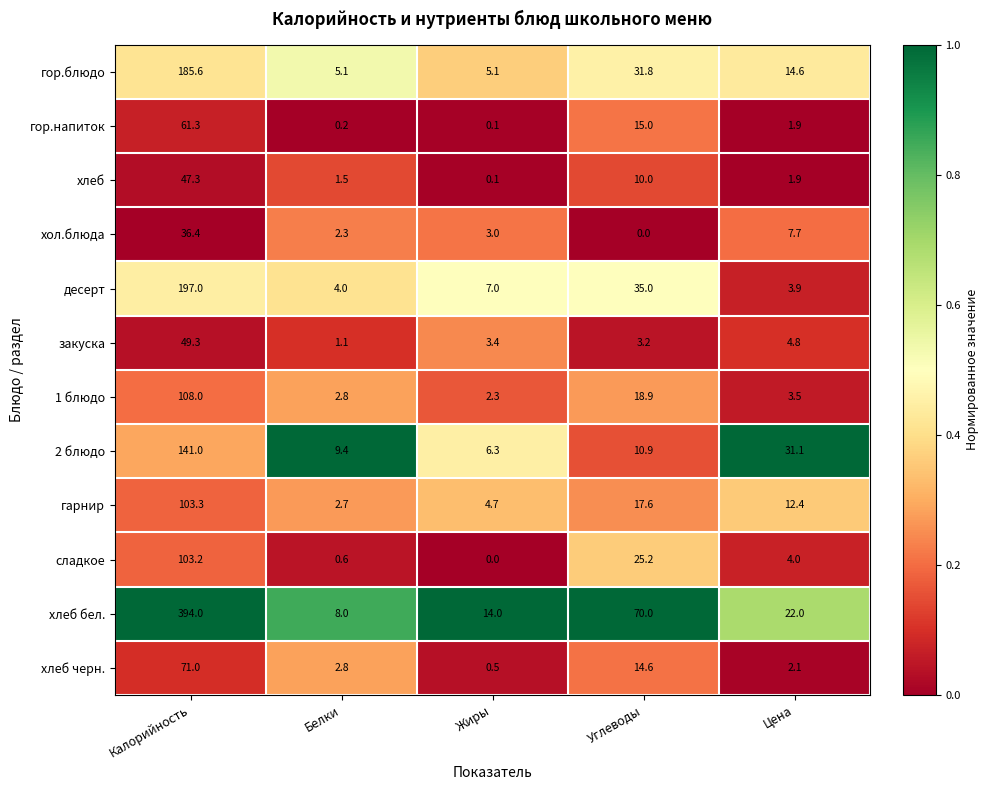

What is the greatest value displayed?

394.0